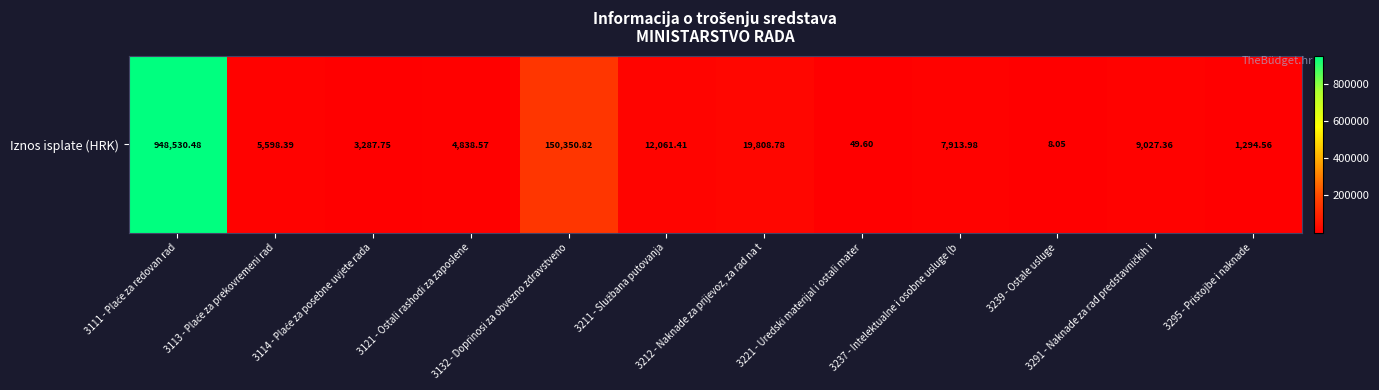

What is the sum of all values?

1162769.8